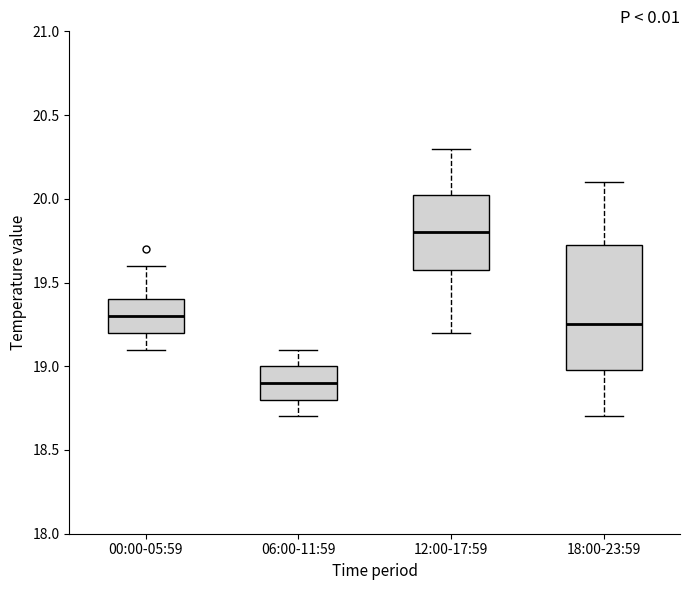

Which box's median line is the lowest?

06:00-11:59